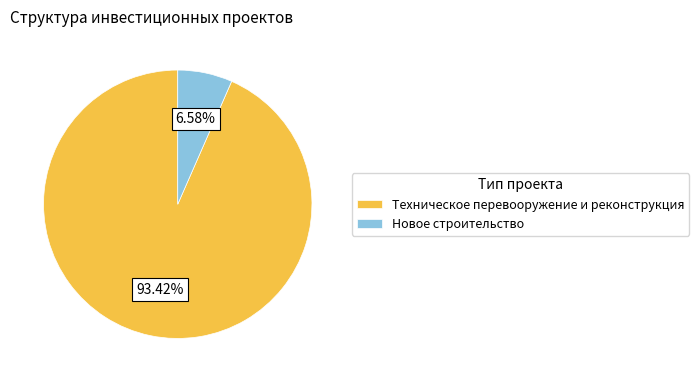

To the nearest percent, what percentage of the pie is Техническое перевооружение и реконструкция?

93%